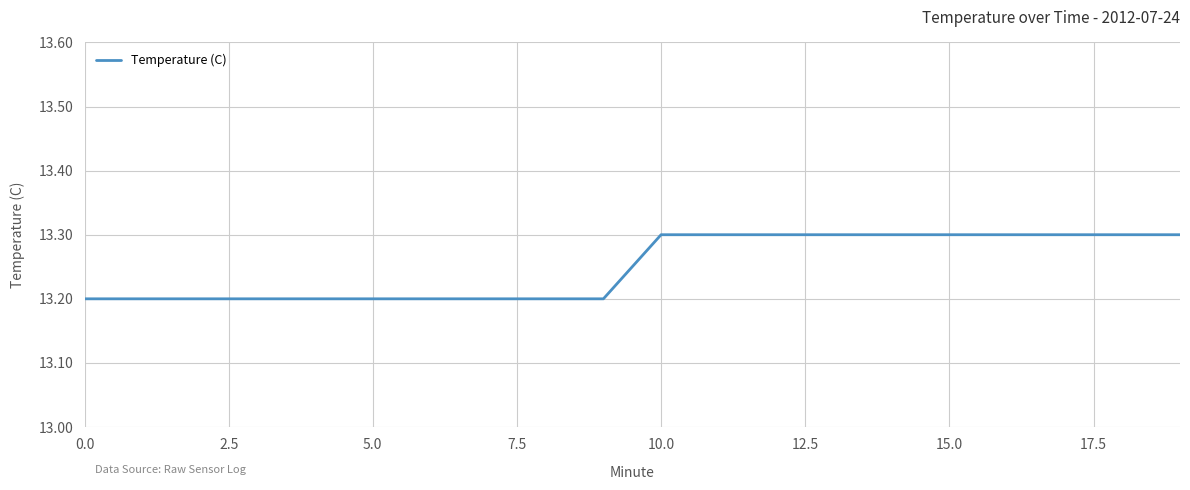

What is the greatest value displayed?

13.3